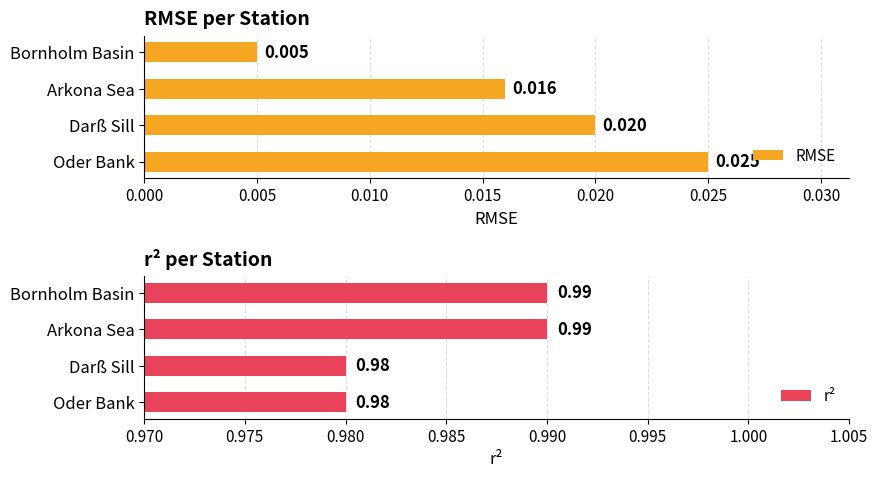

Are the bars grouped side by side (vs. stacked)?

Yes